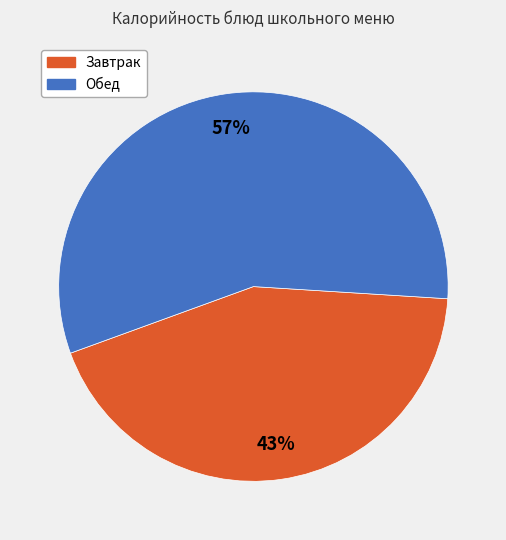

Is there any slice that represents more than half of the pie?

Yes